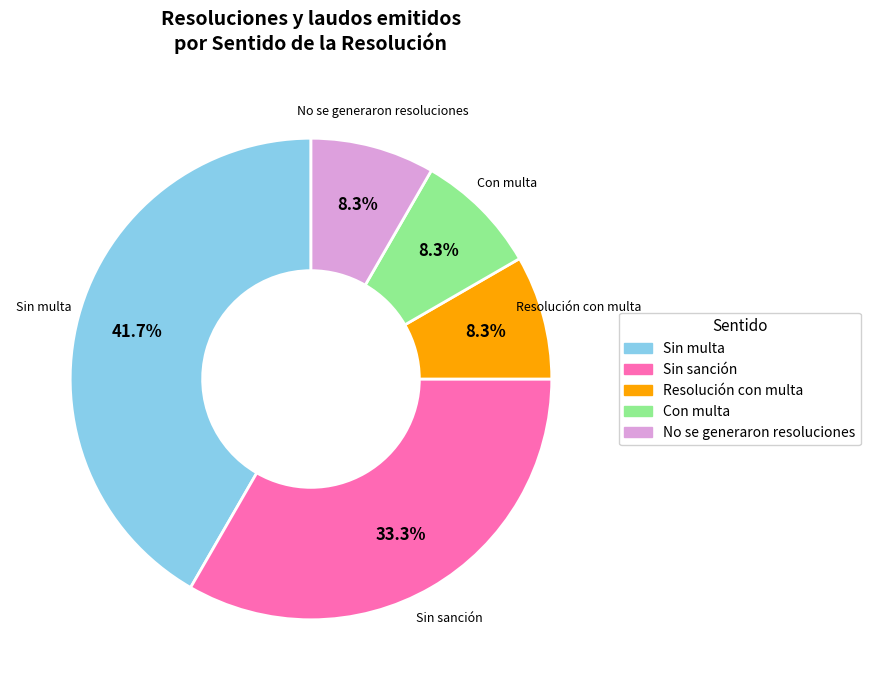

How many slices are in this pie chart?

5